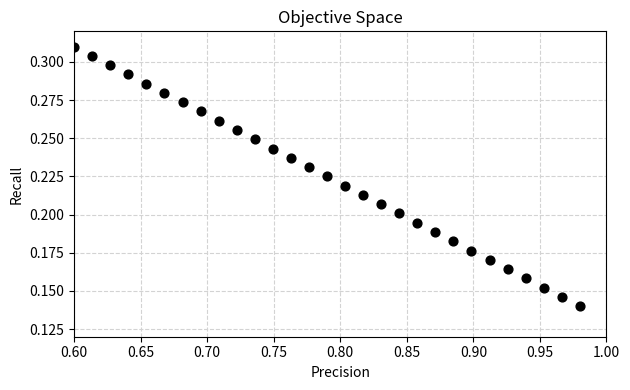

What is the range of X values (max minus min)?

0.4